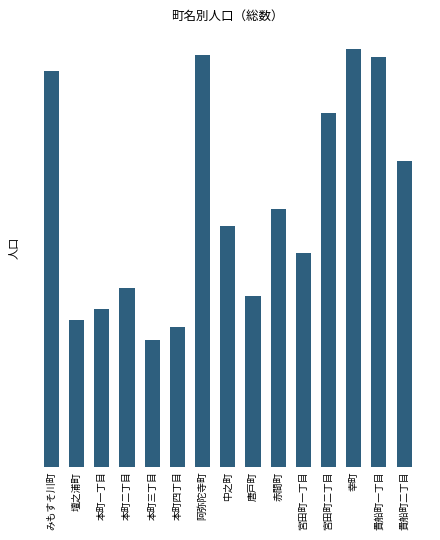

How many bars are there in total?

15